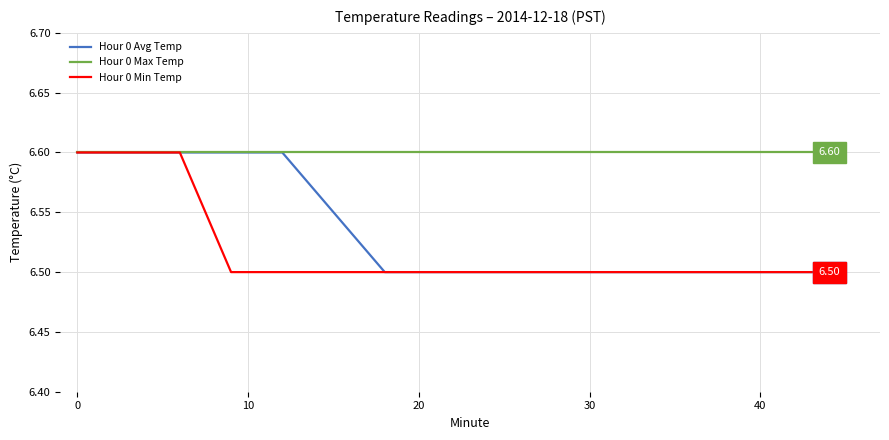

What are all the series names shown in the legend?

Hour 0 Avg Temp, Hour 0 Max Temp, Hour 0 Min Temp